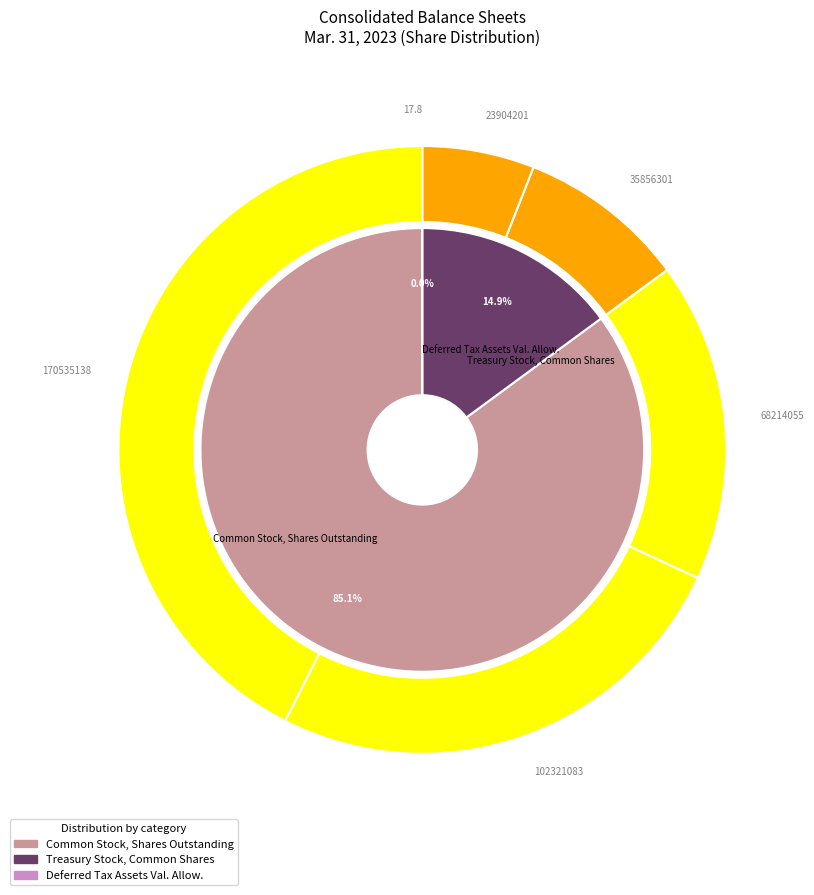

Rank the categories by value from lowest to highest.

Deferred Tax Assets, Valuation Allowance, Treasury Stock, Common, Shares, Common Stock, Shares, Outstanding